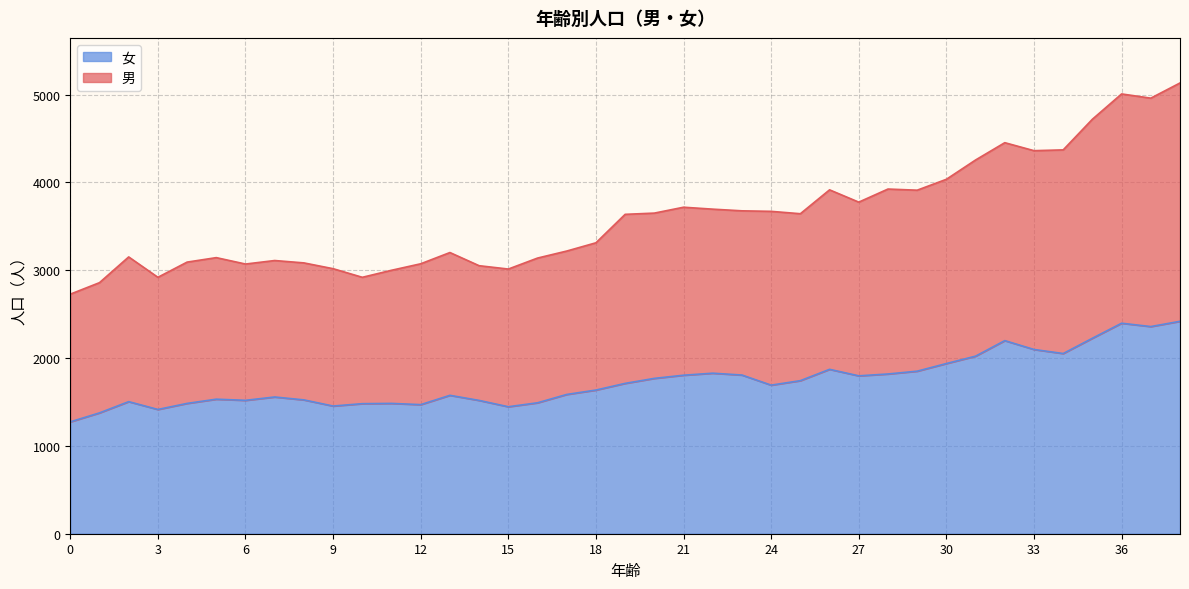

Where is 女 nearest to the value 1846?

29